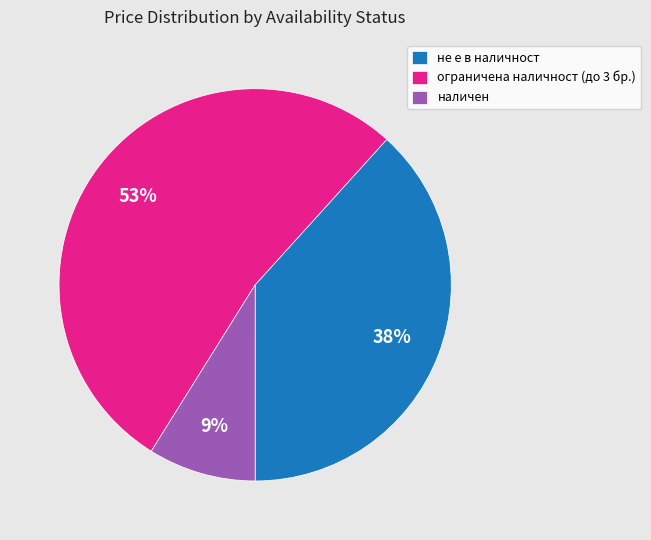

Combined, do не е в наличност and наличен account for over 50%?

No